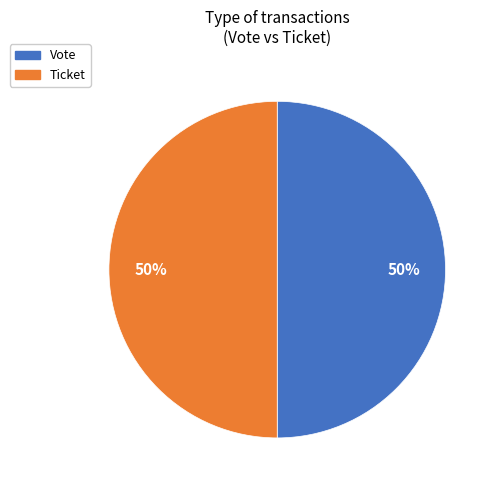

How many slices are in this pie chart?

2